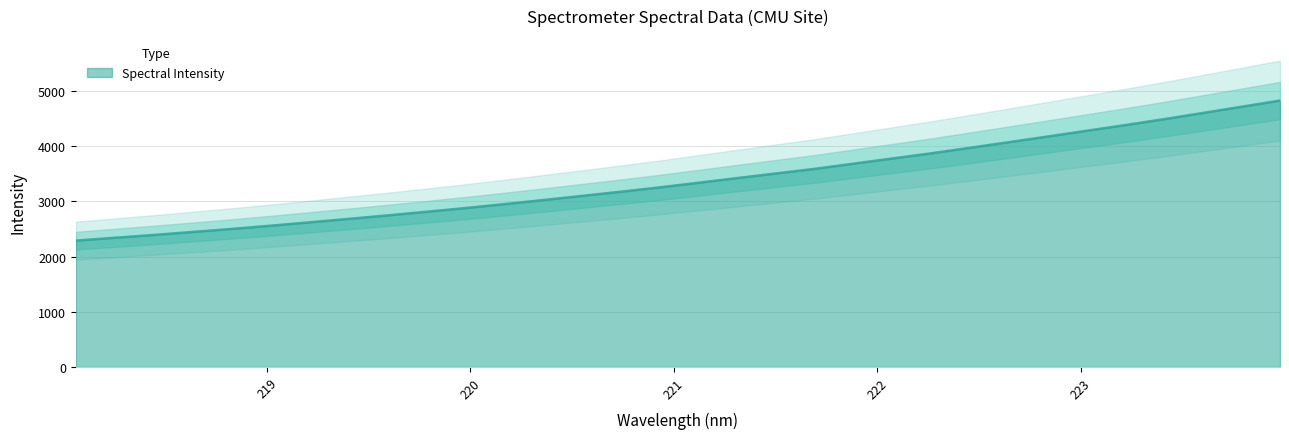

What is the approximate value at 219.9712?

2879.1